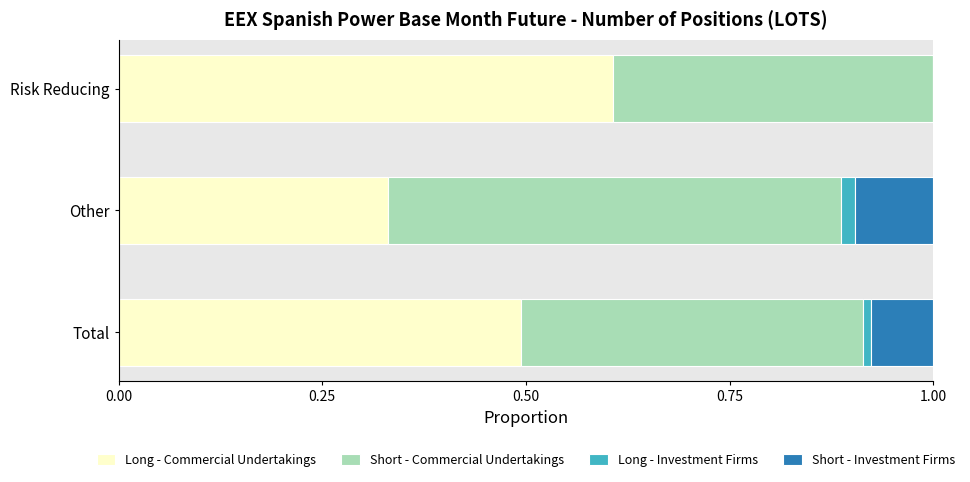

The Long - Commercial Undertakings series shows 0.8 at Total. True or false?

False